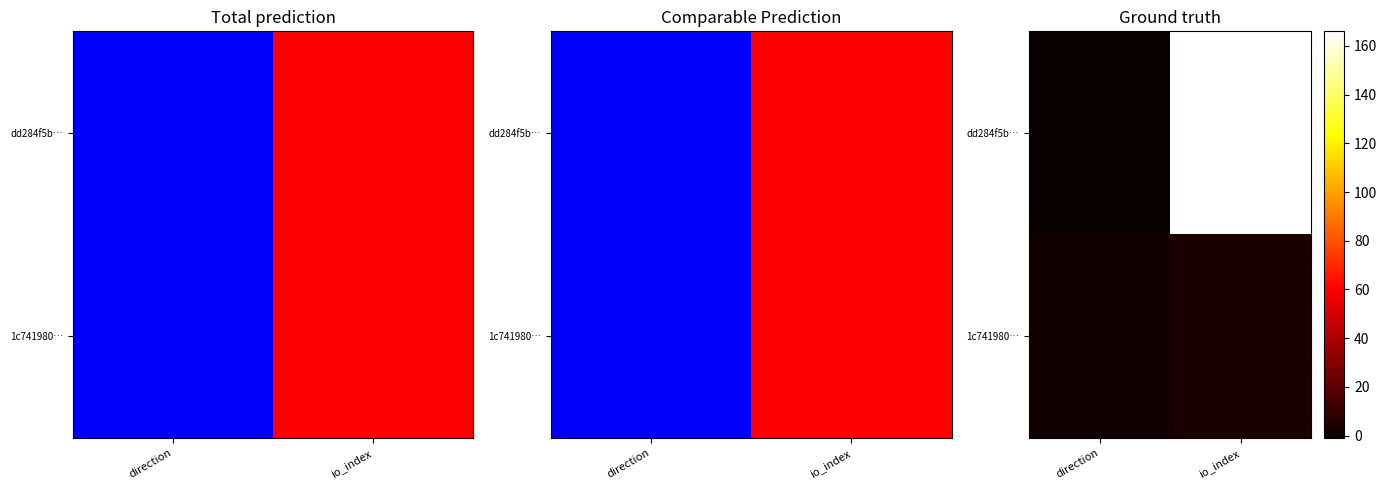

Which label corresponds to the smallest value in the chart?

direction